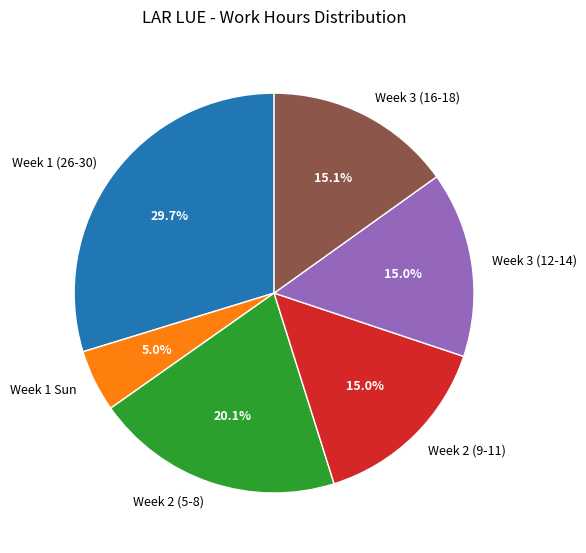

Is the sum of Week 2 (5-8) and Week 3 (16-18) greater than half?

No